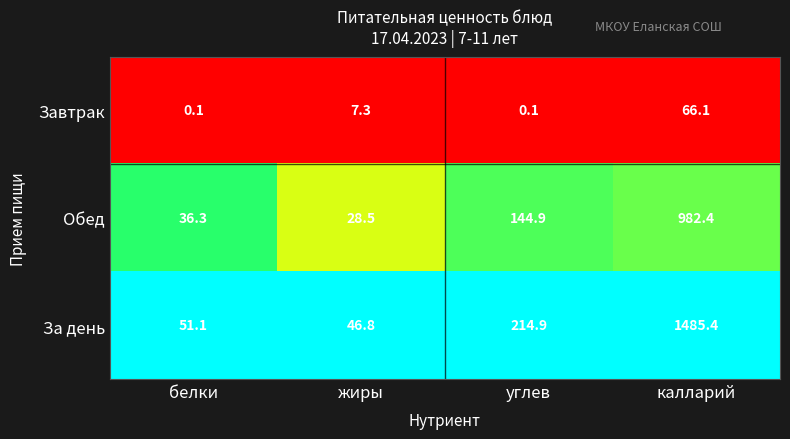

Reading left to right, what are all the values shown in this chart?

Завтрак: 0.1	7.3	0.1	66.1
Обед: 36.3	28.5	144.9	982.4
За день: 51.1	46.8	214.9	1485.4